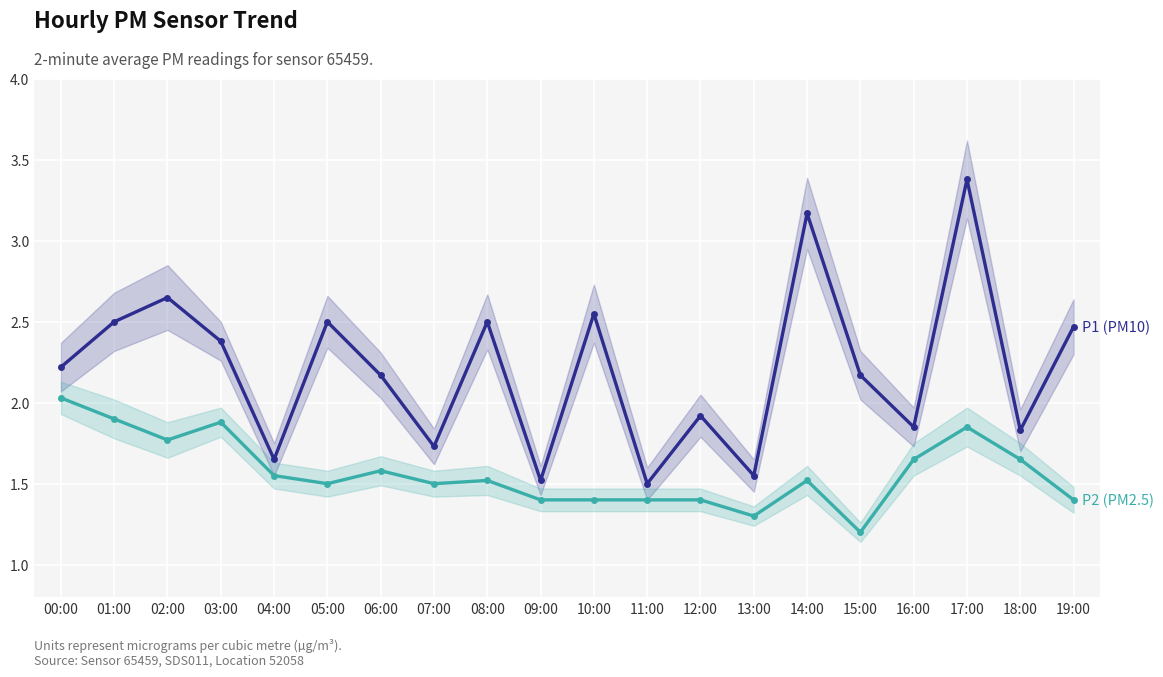

Is the value of P2 (PM2.5) at 02:00 greater than the value of P1 (PM10) at 15:00?

No